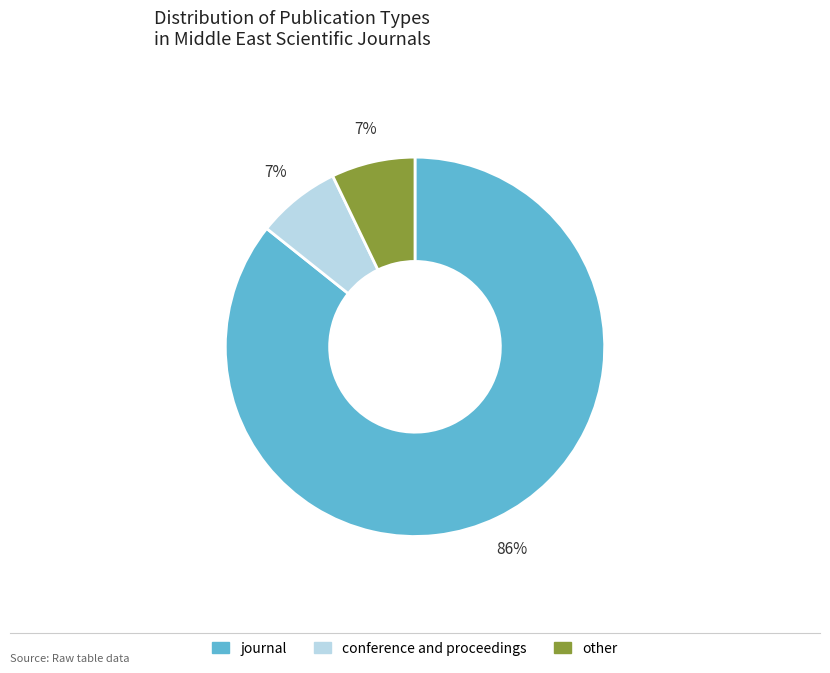

How many slices are in this pie chart?

3